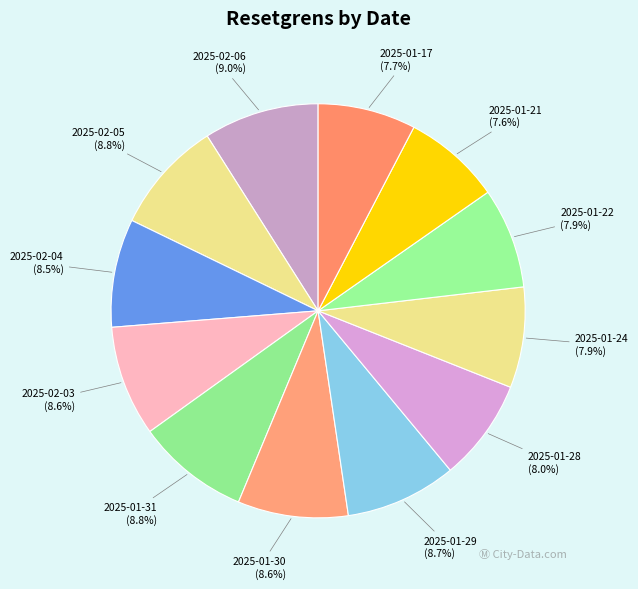

How many segments does this pie chart have?

12